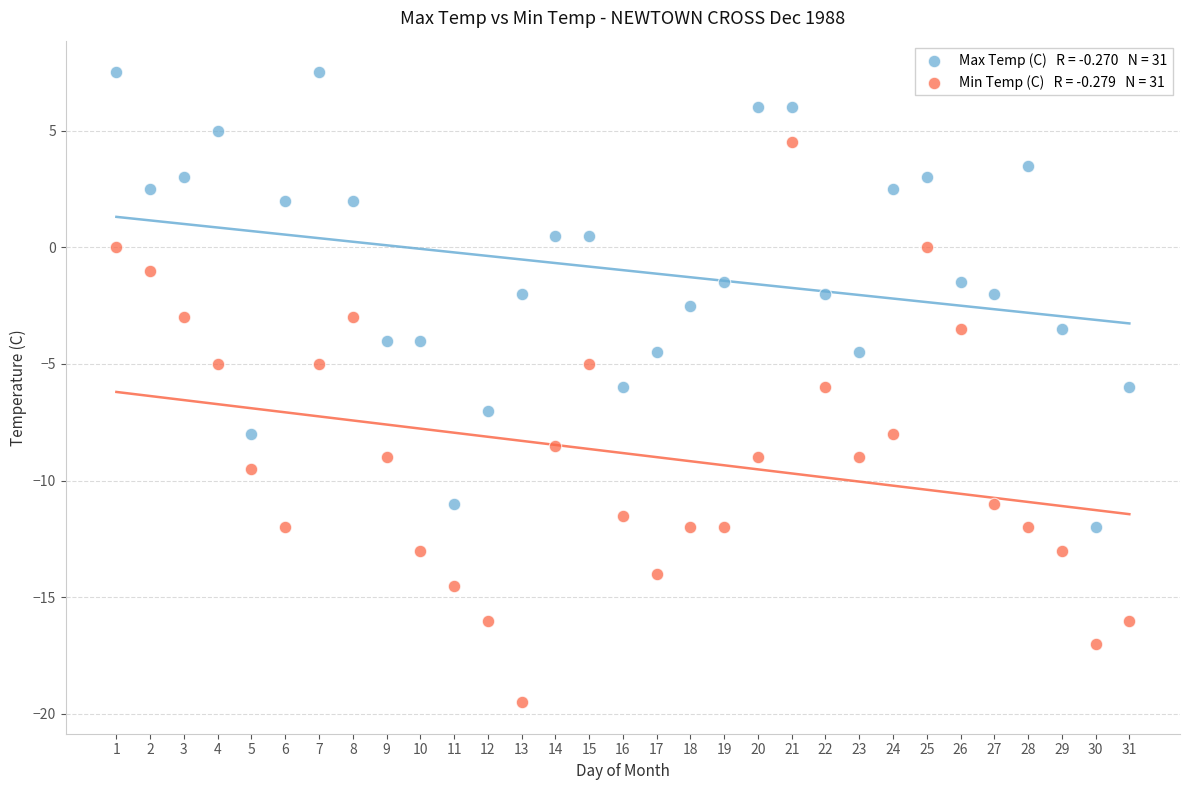

Across all data points, what is the range of Y values (max minus min)?

27.0